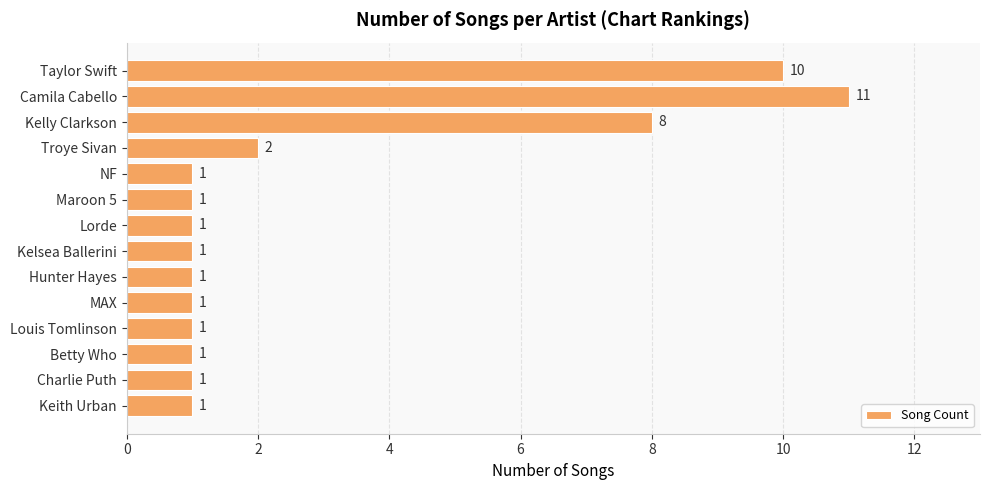

How many bars are there in total?

14